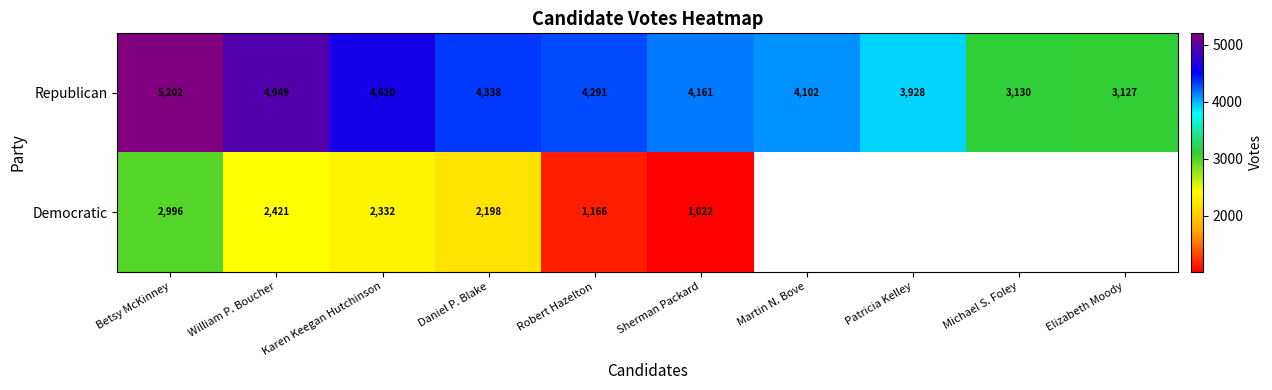

How many distinct data groups are displayed?

2